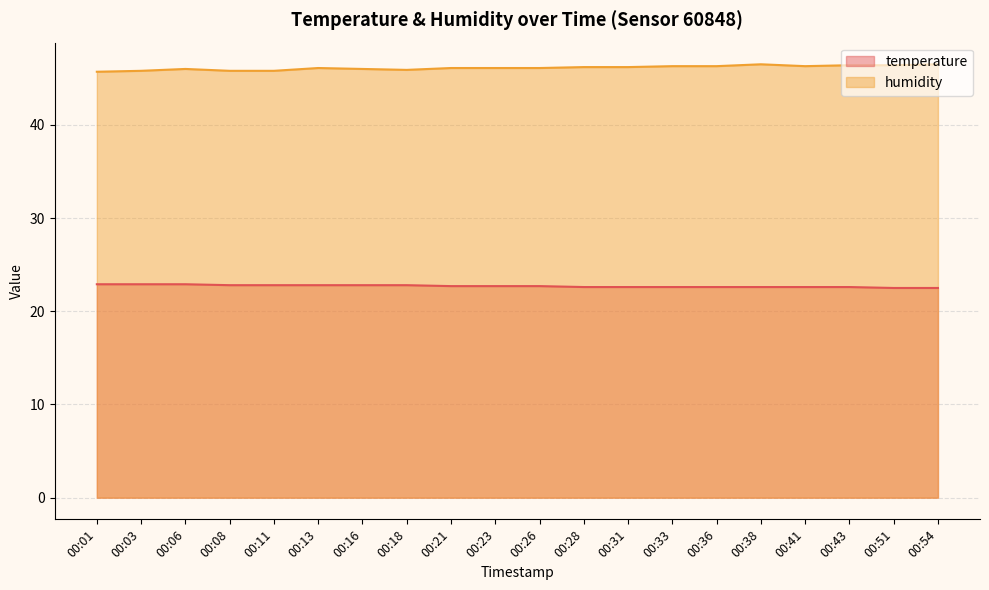

At which label is humidity closest to 46?

00:06